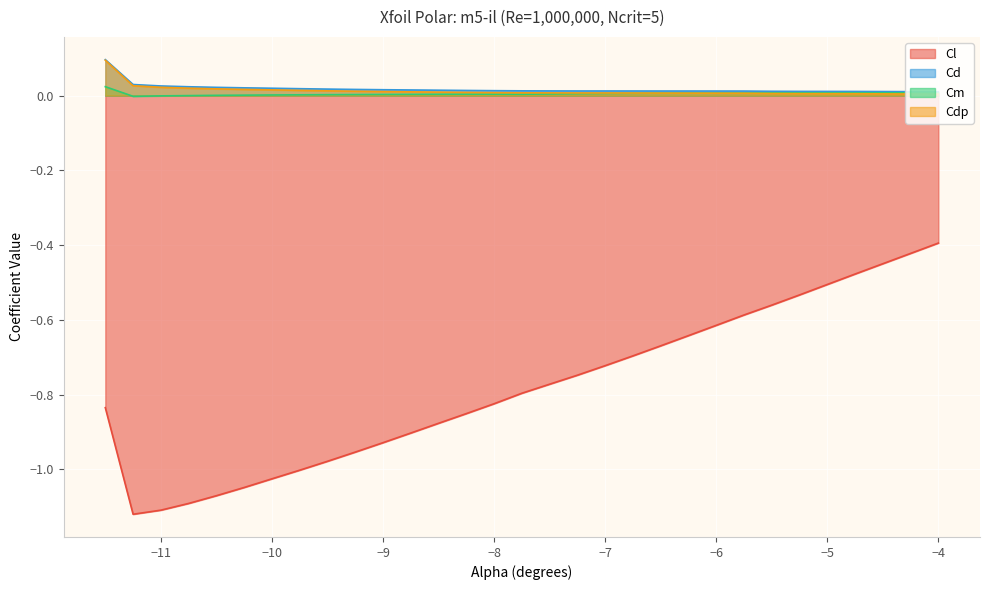

What are all the series names shown in the legend?

Cl, Cd, Cm, Cdp